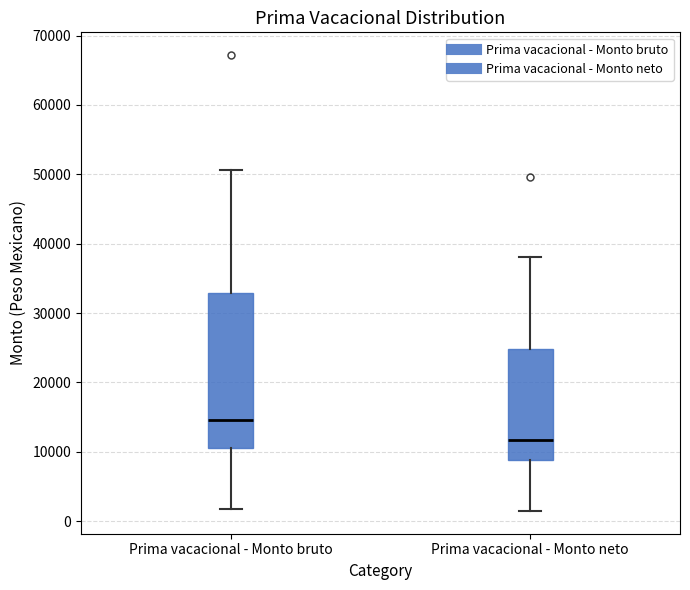

Reading left to right, read every box against the y-axis: the position of its median line, the range the box covers, and the ends of its whiskers. The values are not printed on the chart, so give them approximately, as read against the axis.

Prima vacacional - Monto bruto: median 15000, box 11000 to 33000, whiskers 2000 to 51000
Prima vacacional - Monto neto: median 12000, box 9000 to 25000, whiskers 1000 to 38000